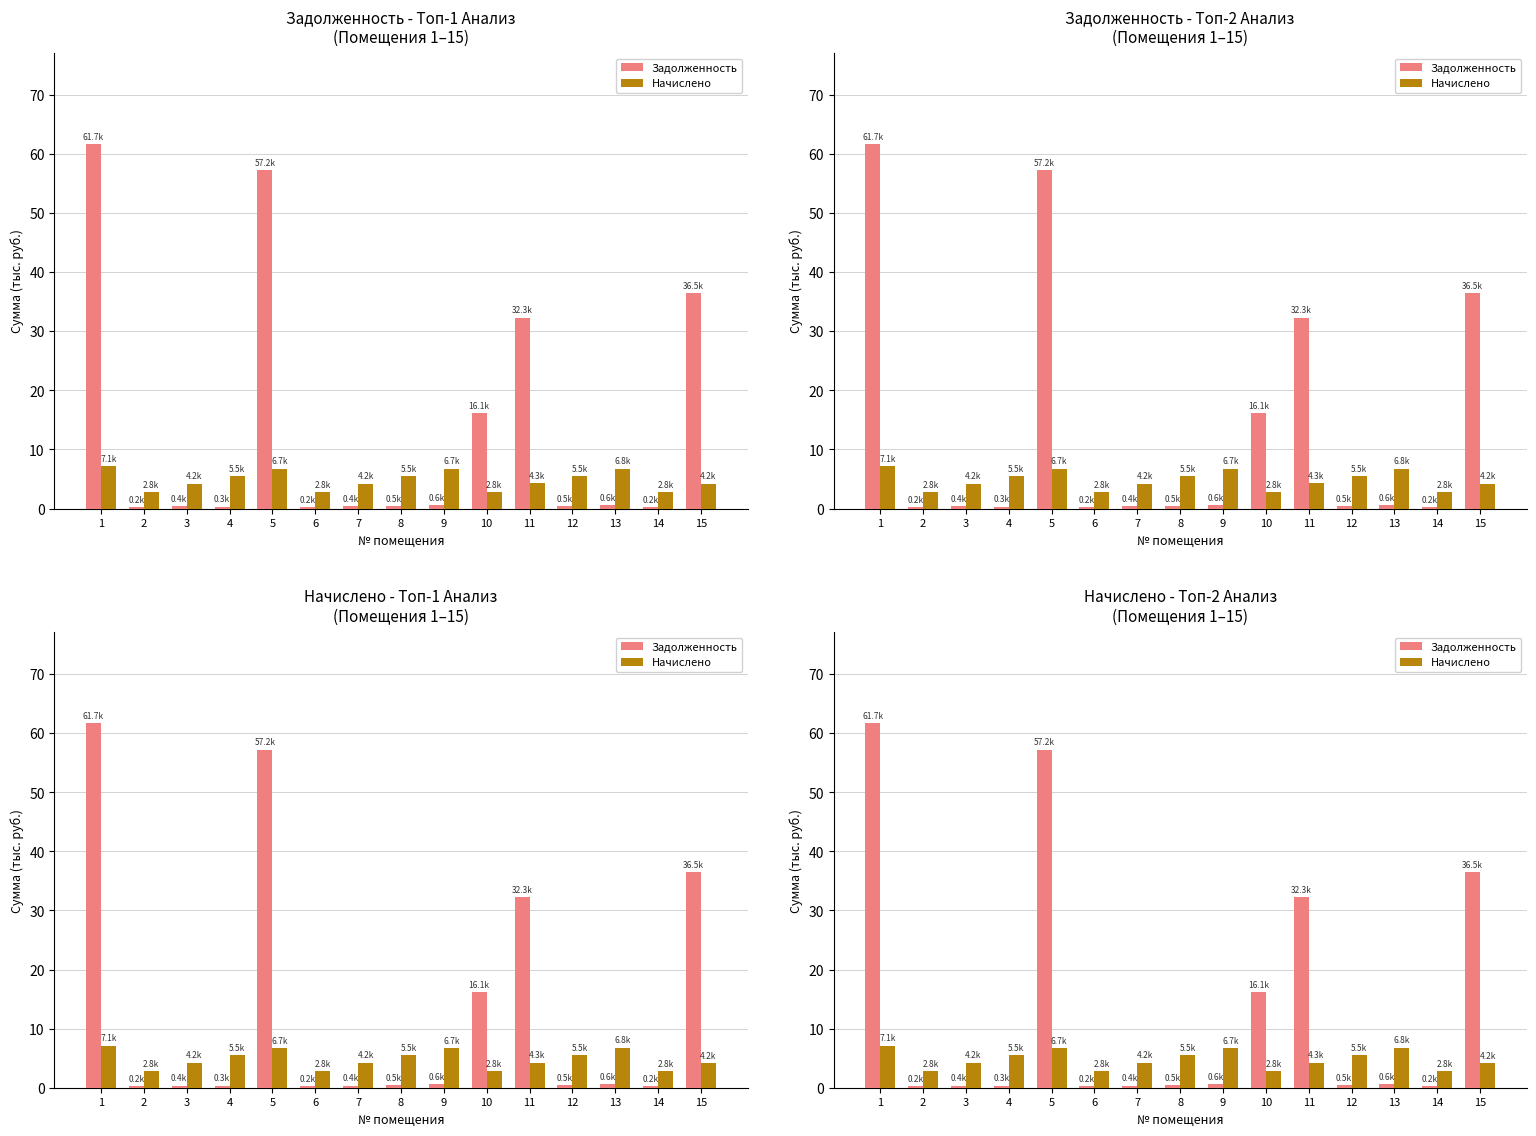

What is the difference between the second highest and second lowest values in the Задолженность series?

57.0